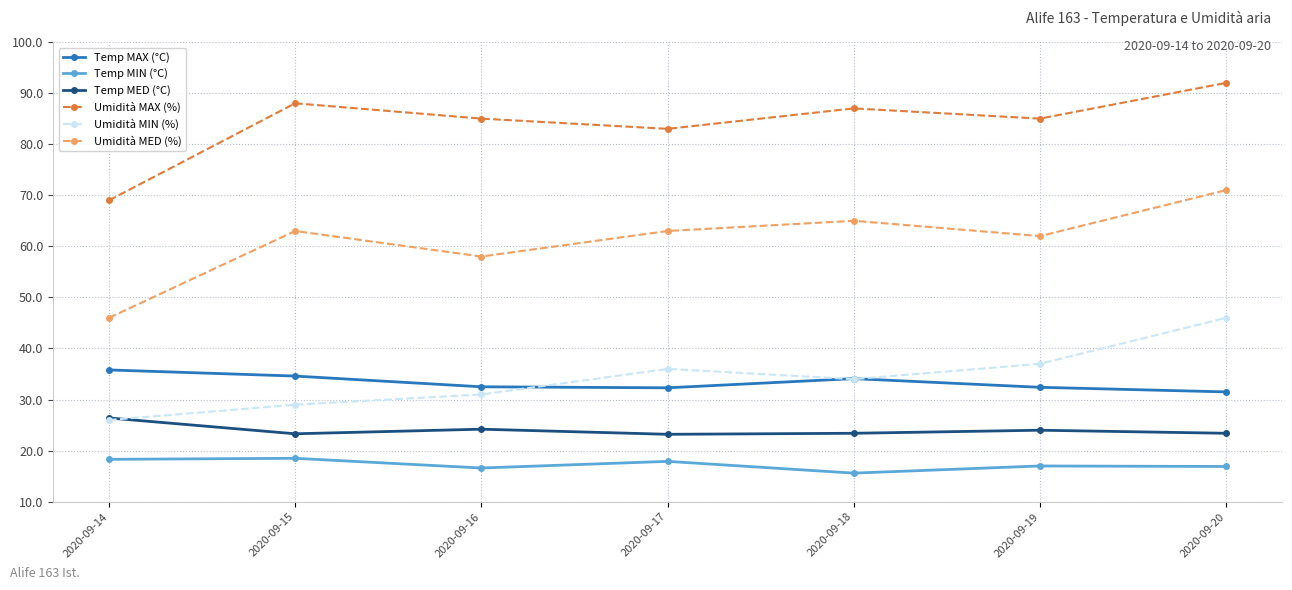

Is the value of Temp MAX (°C) at 2020-09-20 greater than the value of Umidità MAX (%) at 2020-09-19?

No